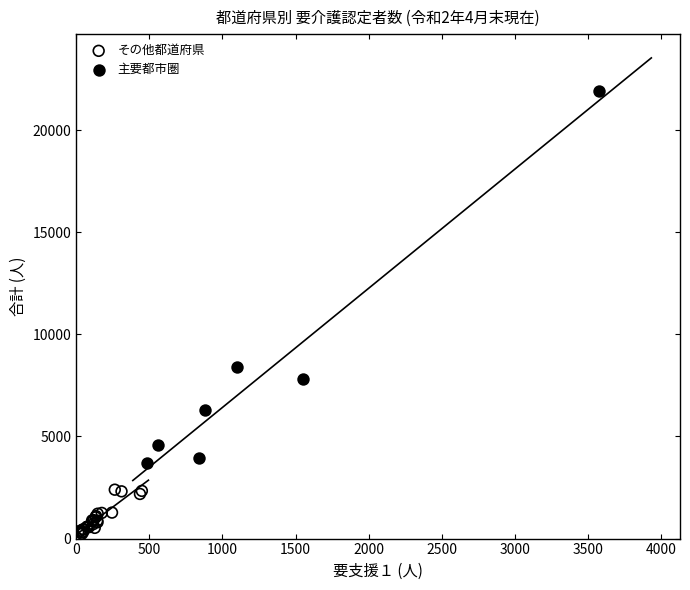

Which series has the widest spread of Y values?

主要都市圏